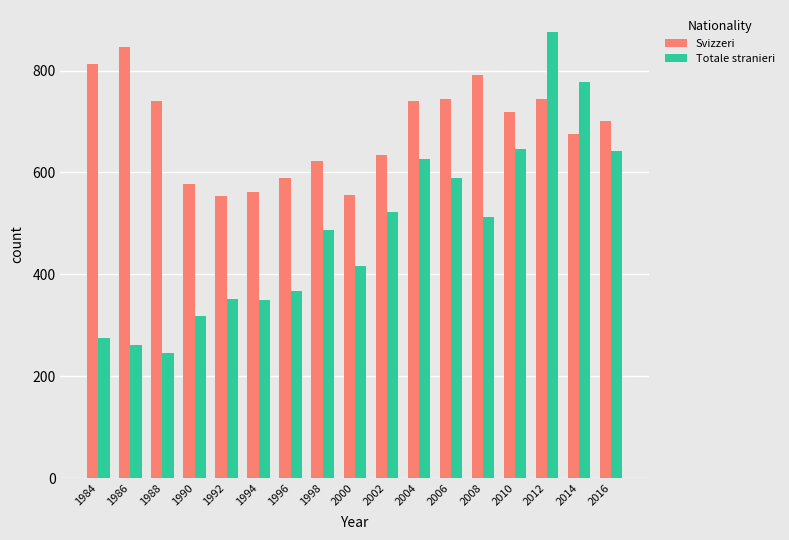

The value of Svizzeri at 2014 is 676. True or false?

True